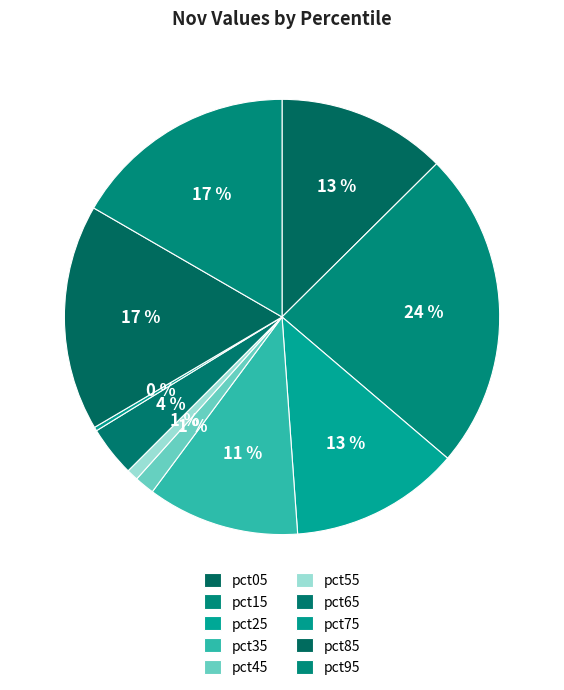

What percentage is the pct35 slice, to the nearest percent?

11%